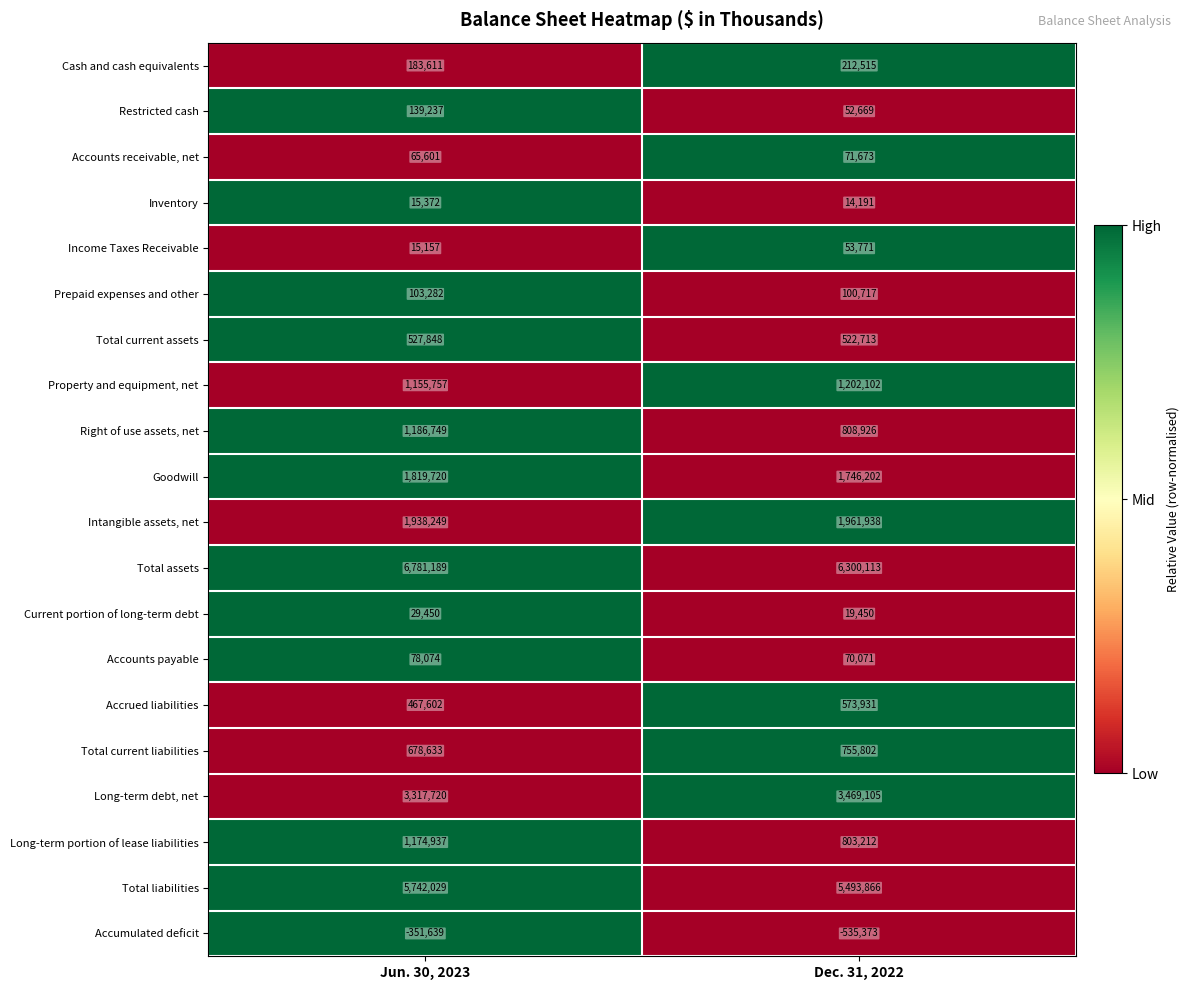

What is the difference between the highest and lowest values at Jun. 30, 2023?

7132828